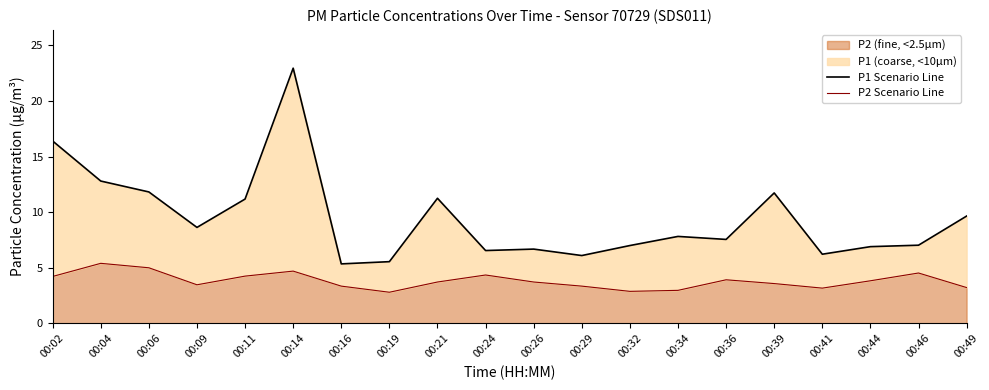

What is the spread (max minus min) of values at 00:11?

6.9